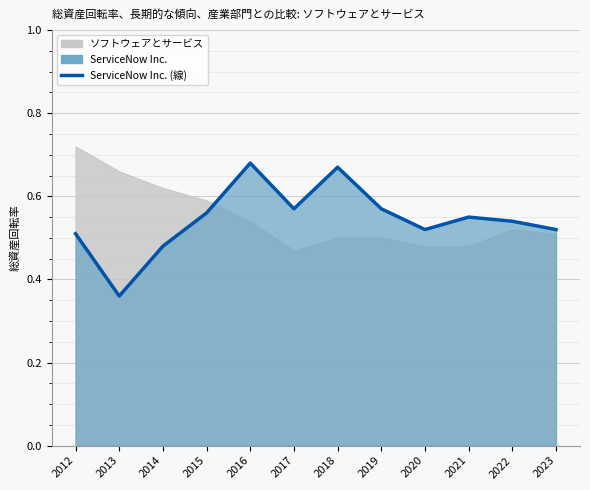

What is the difference between the maximum and minimum values?

0.3